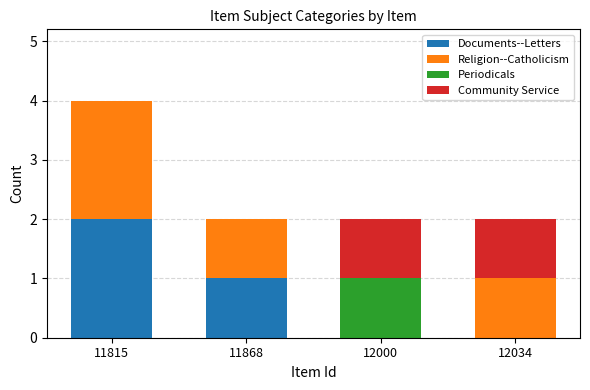

What is the total value across all series at 11815?

4